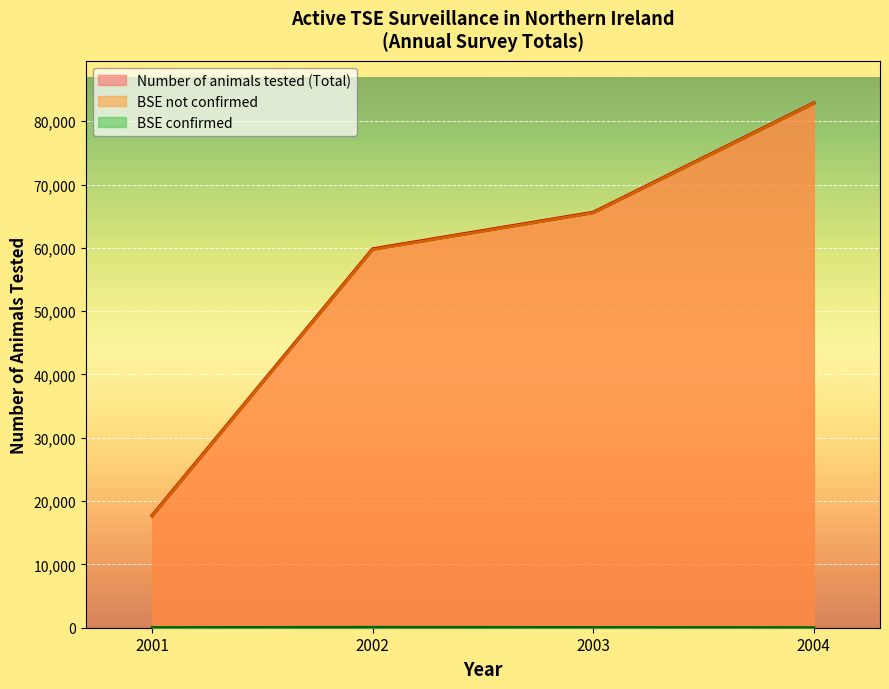

Rank the categories by Number of animals tested (Total) value from lowest to highest.

2001, 2002, 2003, 2004